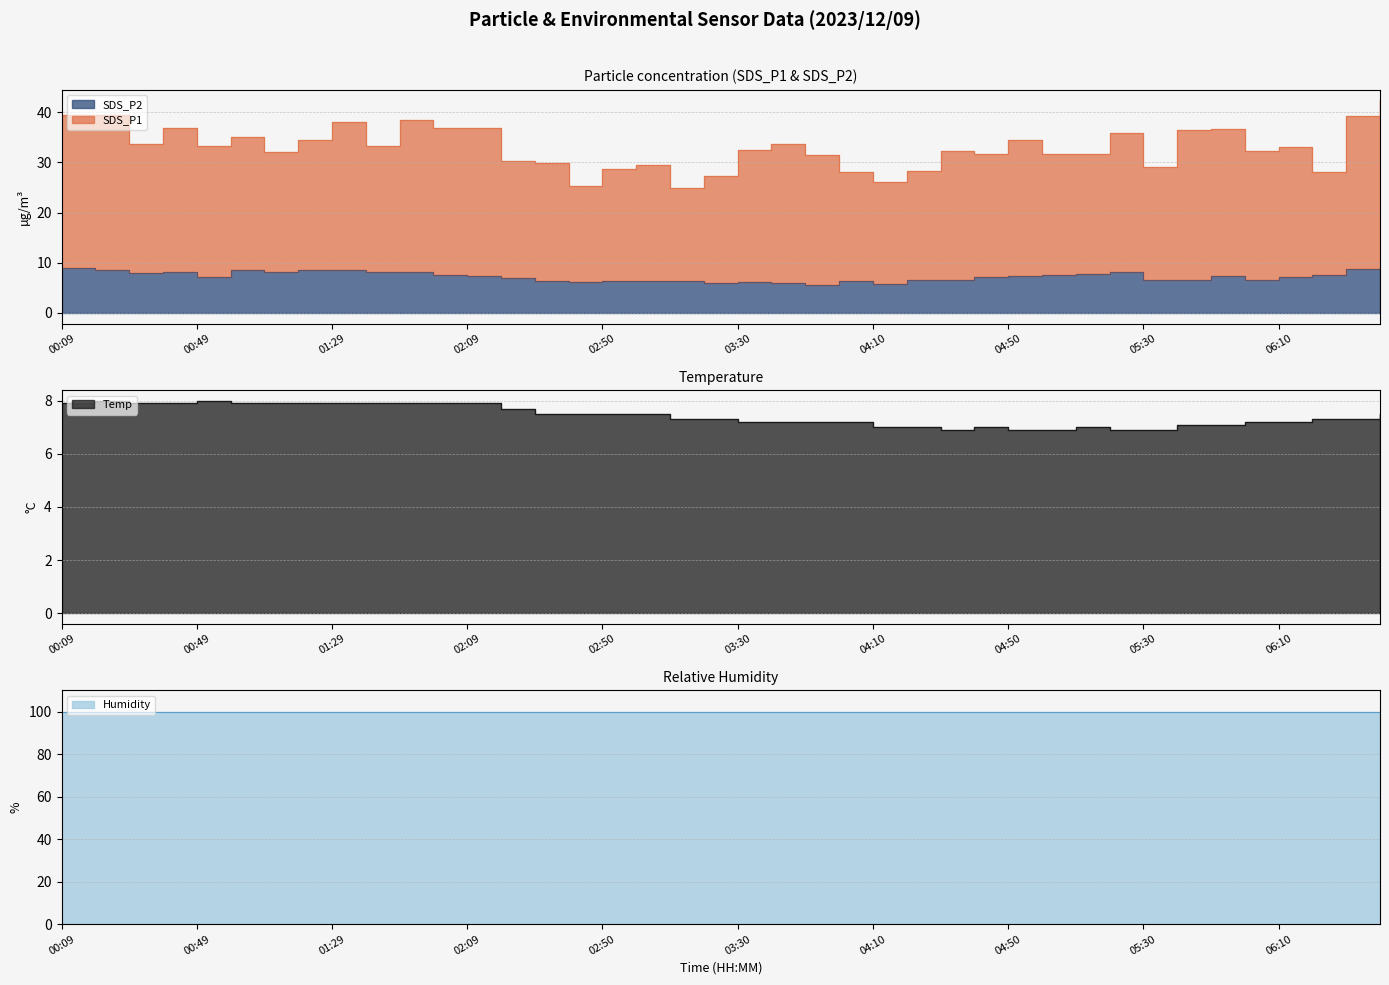

What is the spread (max minus min) of values at 03:50?

25.8